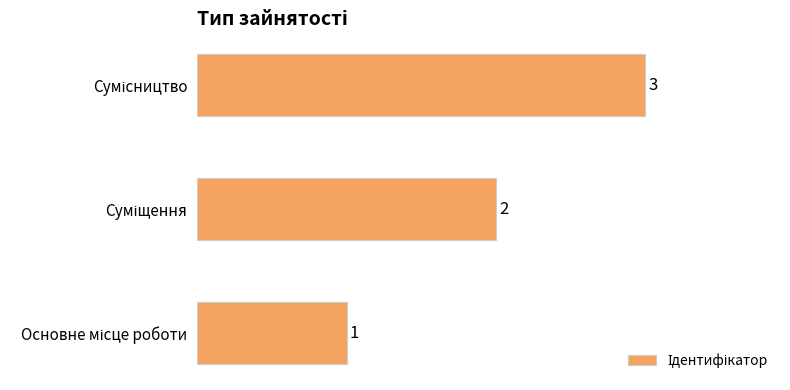

Count the values in the range 1 to 3.

3